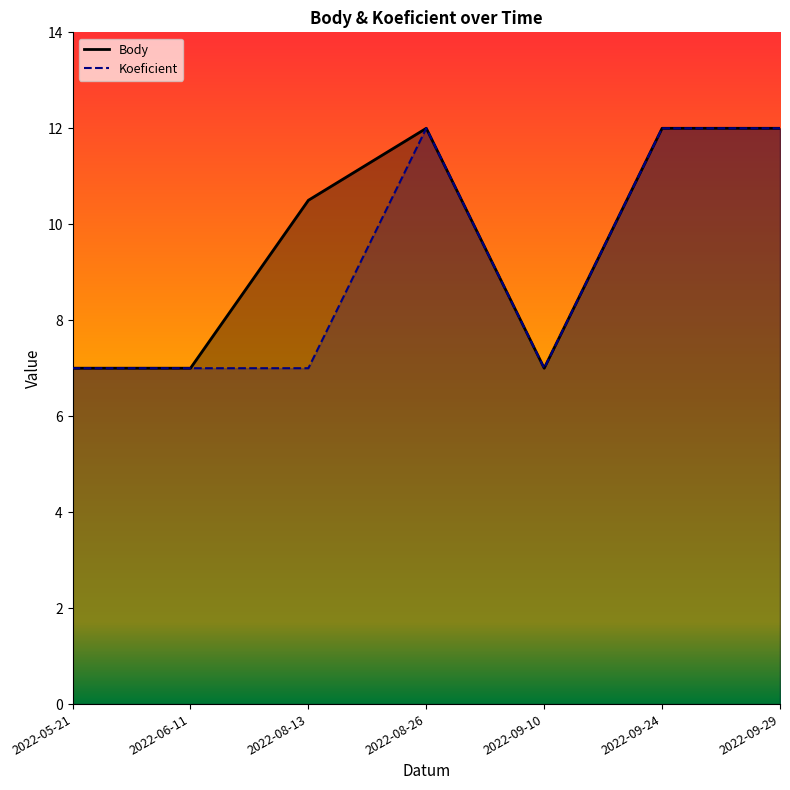

At how many categories does at least one series exceed 11?

3